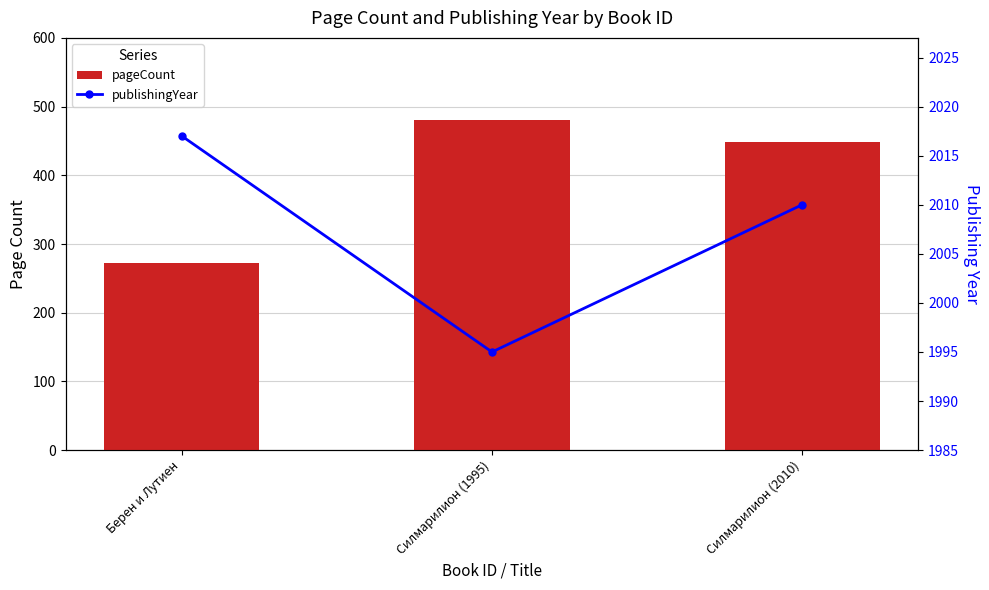

At which label does pageCount first exceed 448?

Силмарилион (1995)